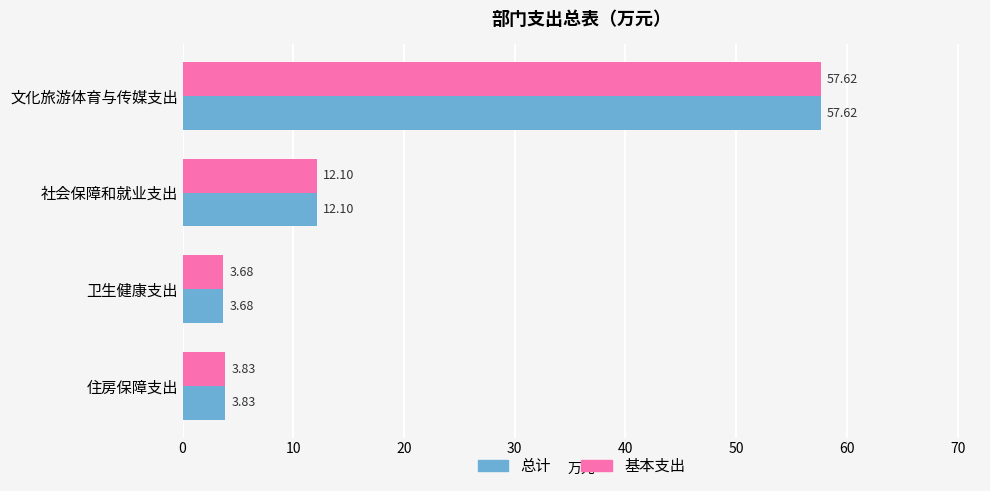

What is the maximum value shown in the chart?

57.6